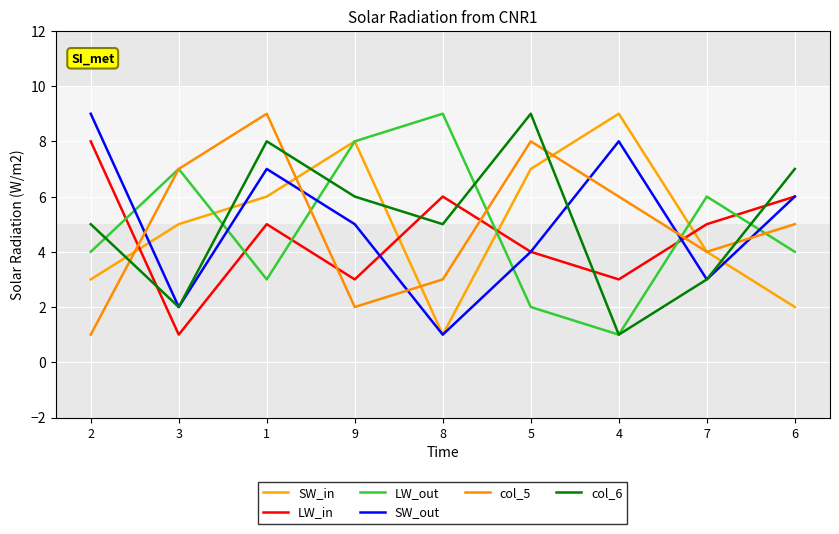

At which label is SW_in closest to 5?

3